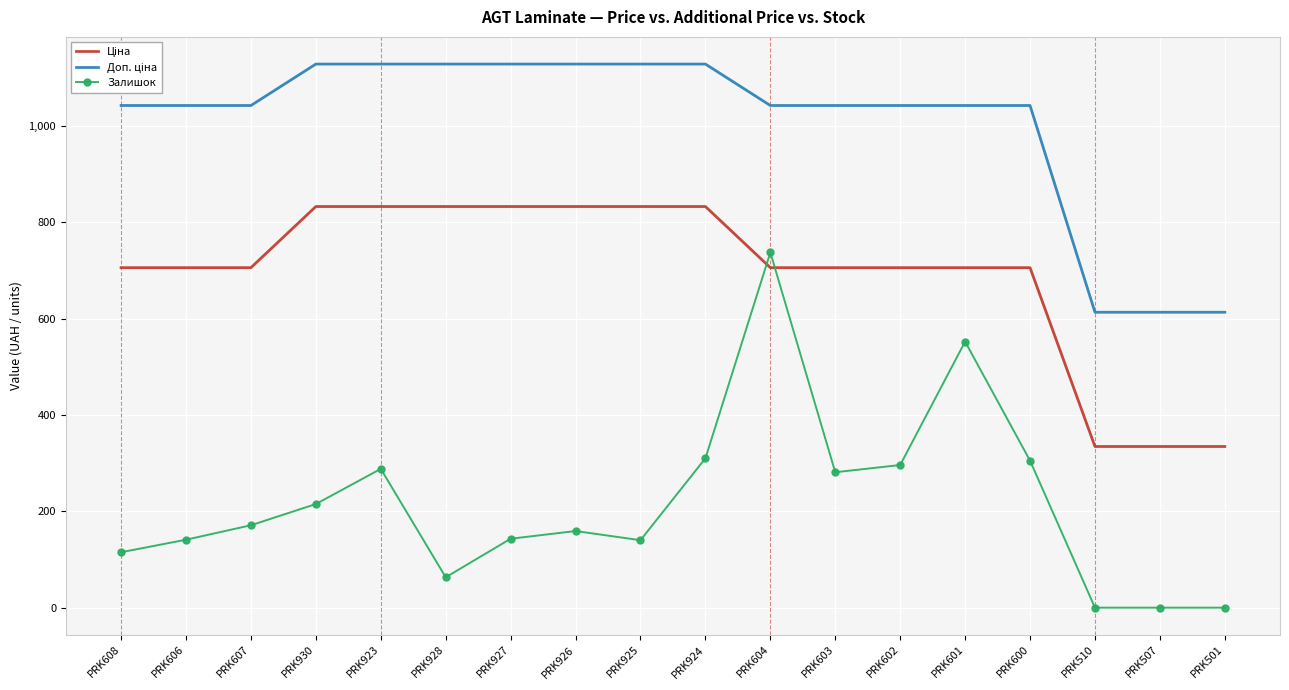

What is the highest value of the Залишок series?

737.0